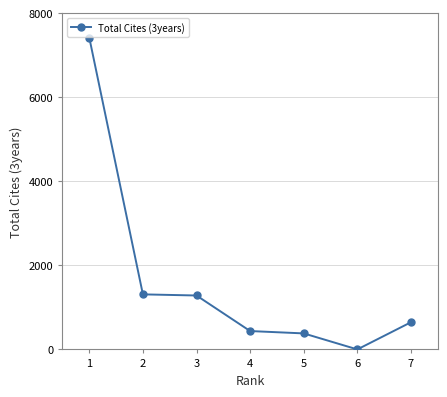

What is the difference between the maximum and second lowest values?

7038